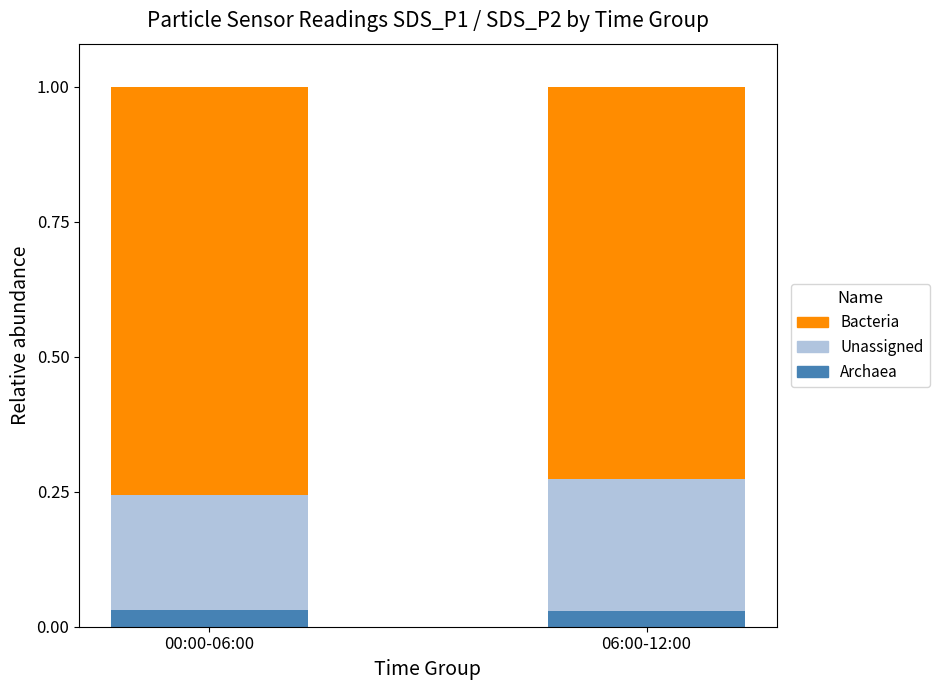

What is the total value across all series at 06:00-12:00?

1.0